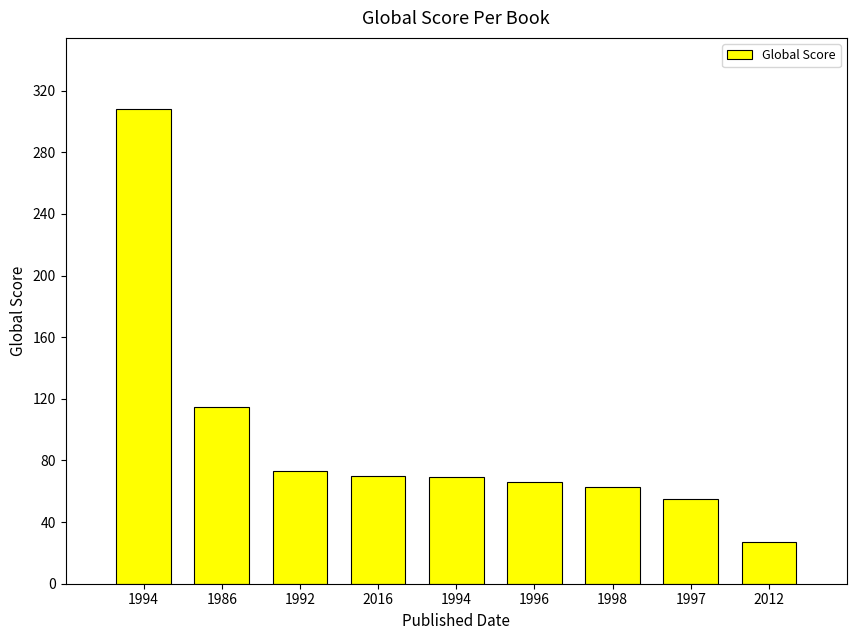

How many data points are less than 69?

4